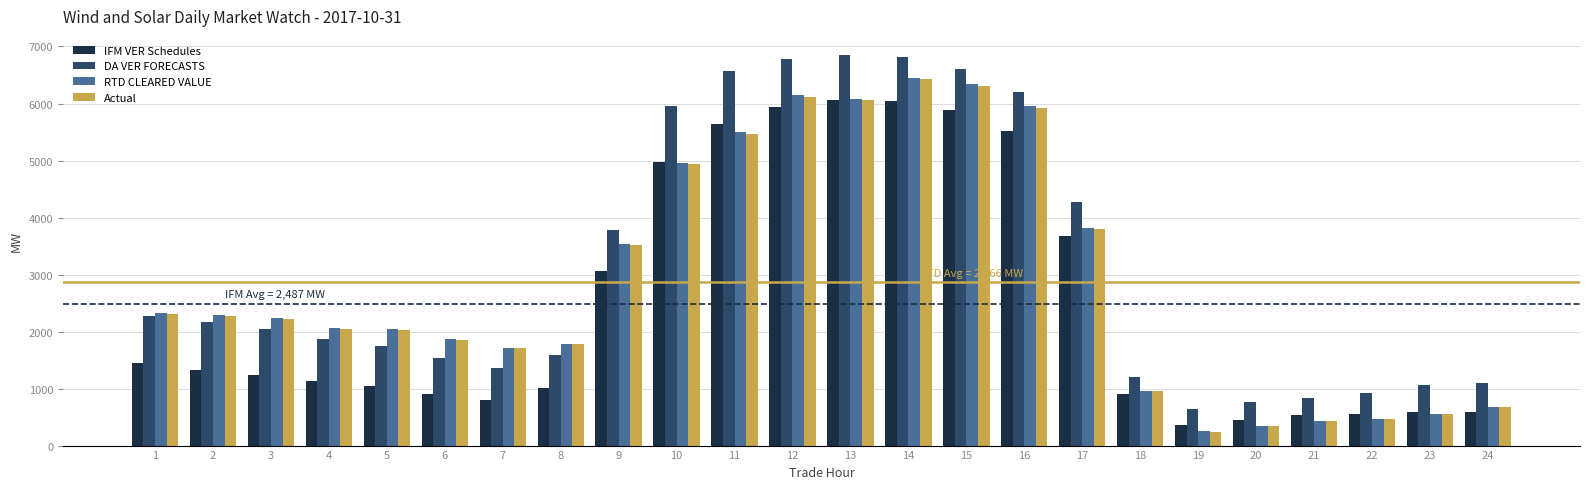

What is the lowest value of the DA VER FORECASTS series?

645.3